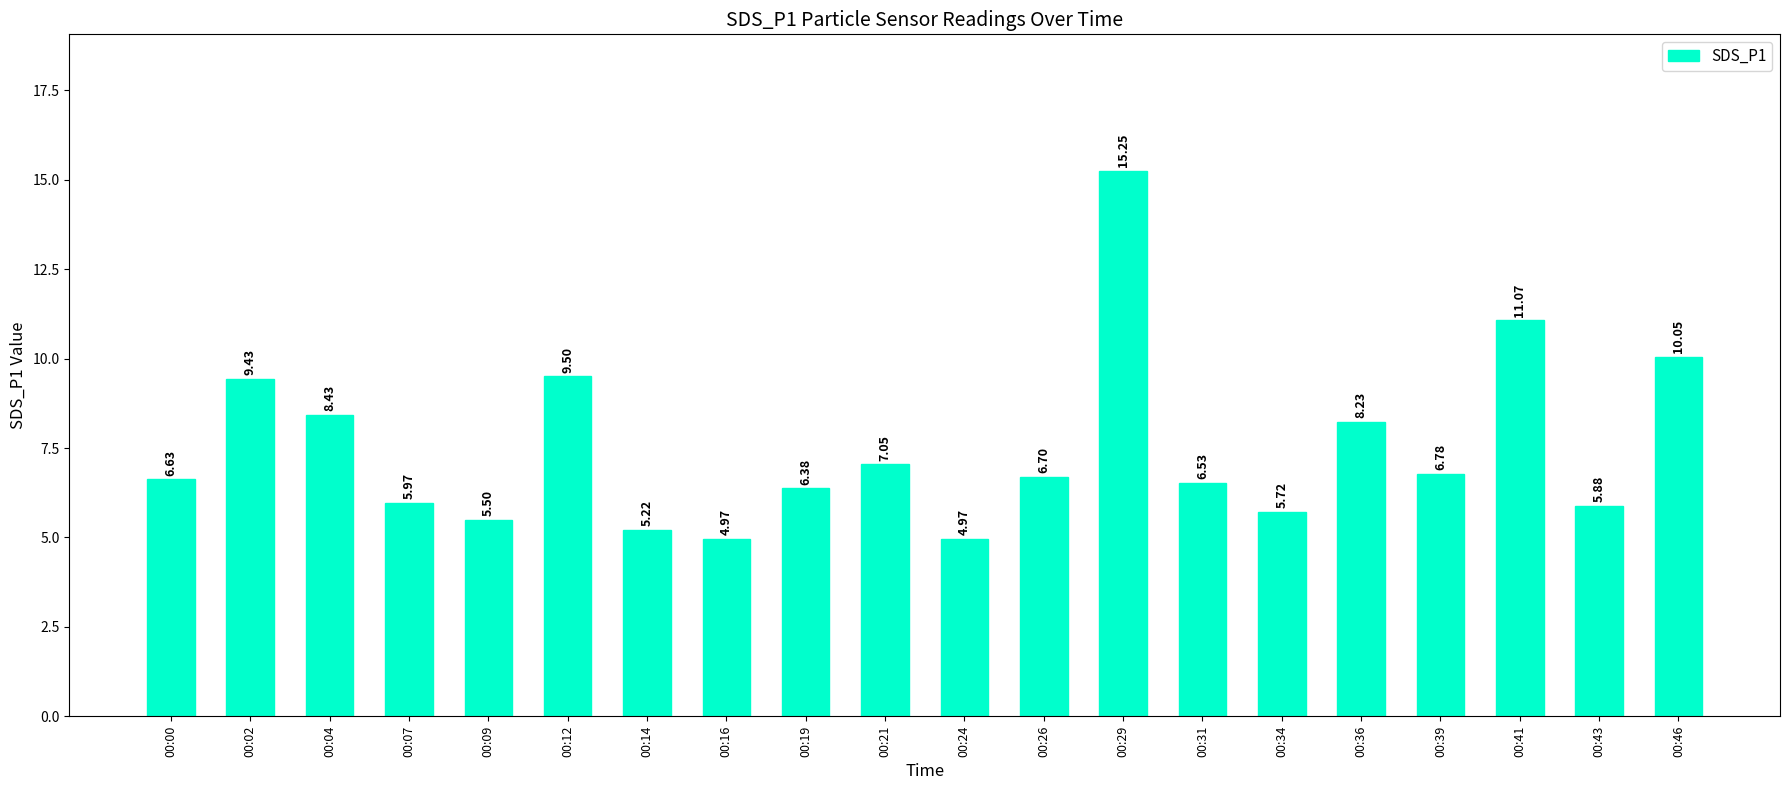

What is the change in value from 00:09 to 00:16?

-0.5